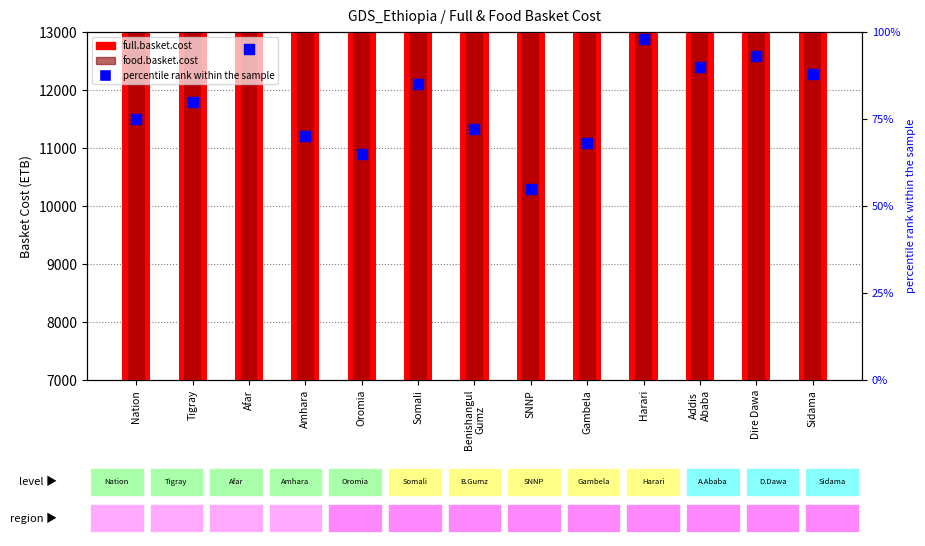

Which series has the widest spread of Y values?

full.basket.cost